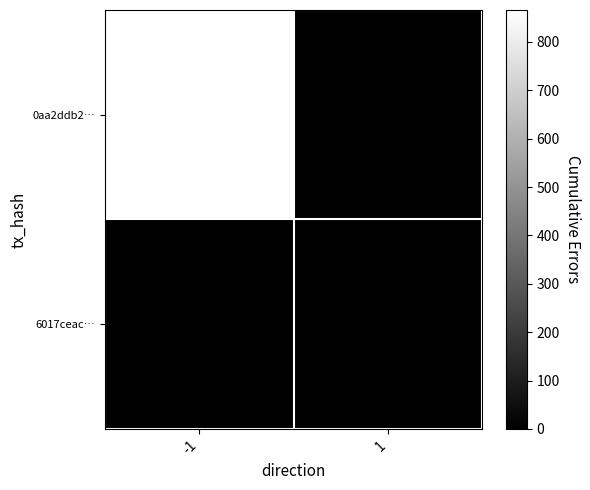

Rank the series at 1 from lowest to highest value.

0aa2ddb2…, 6017ceac…